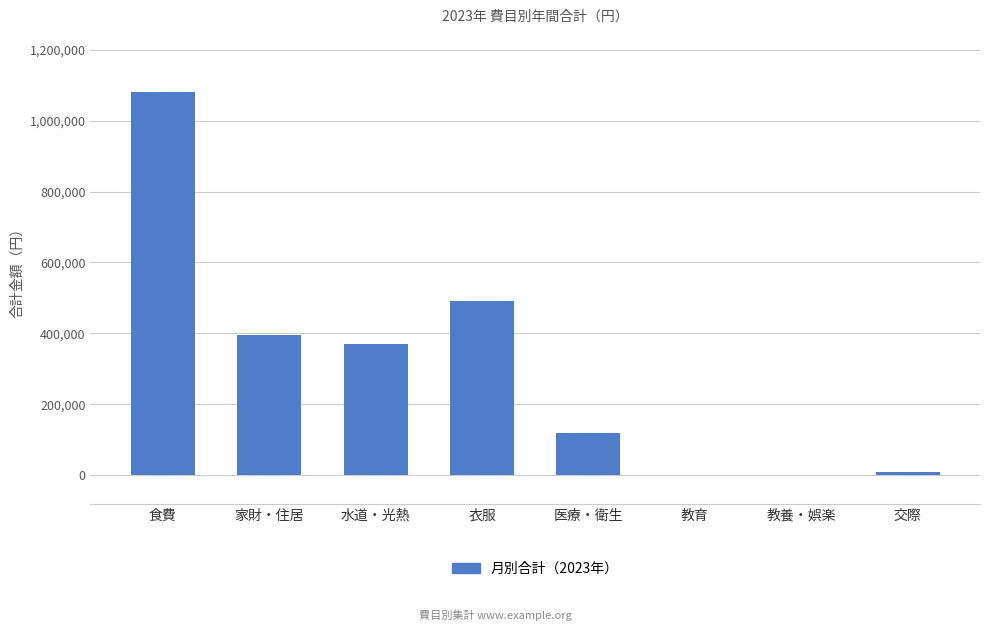

What is the change in value from 水道・光熱 to 衣服?

+119000